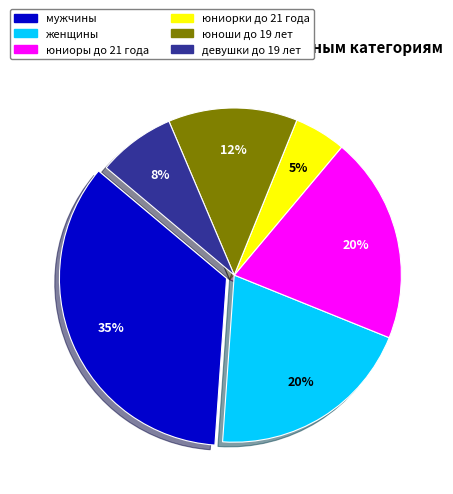

What percentage is the женщины slice, to the nearest percent?

20%